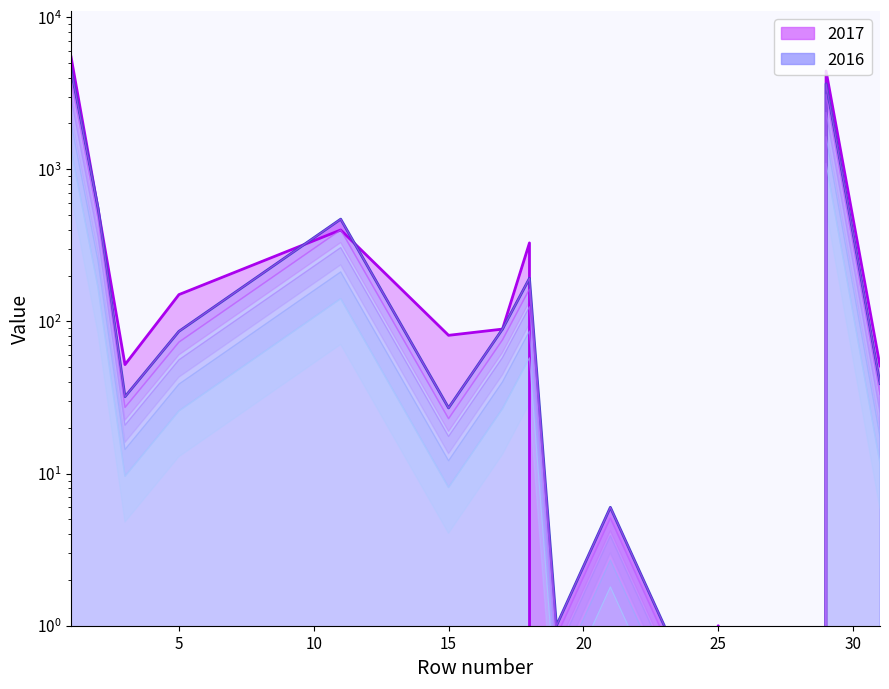

Which series has the widest spread of values?

2017